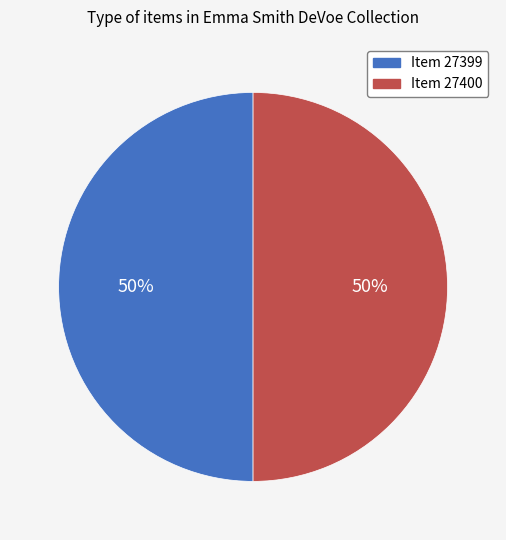

To the nearest percent, what is the average slice percentage?

50%